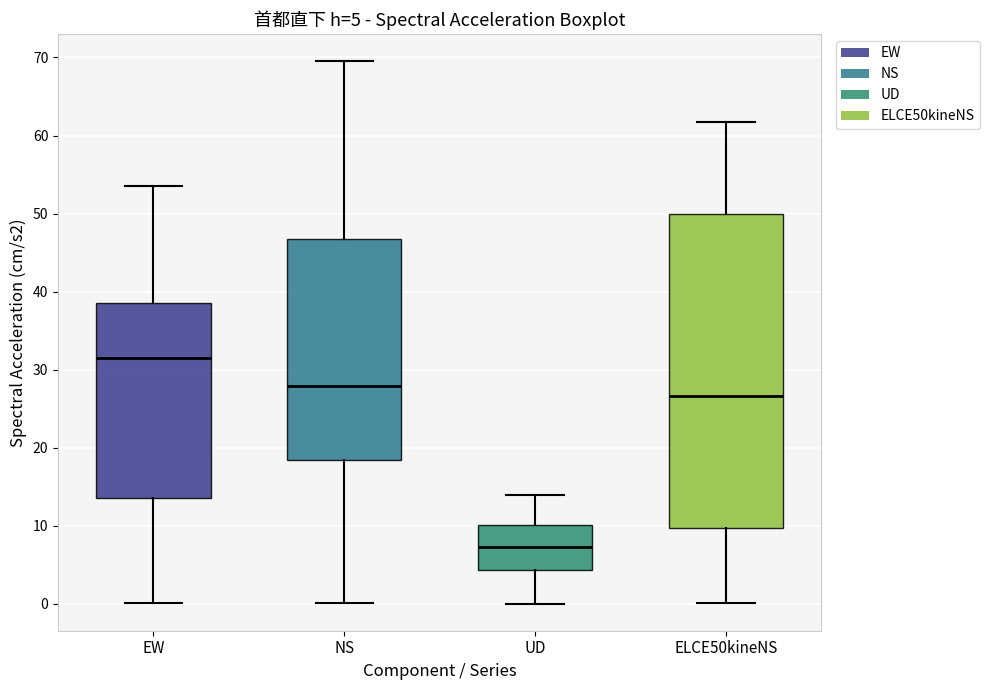

Which box has the highest median line?

EW